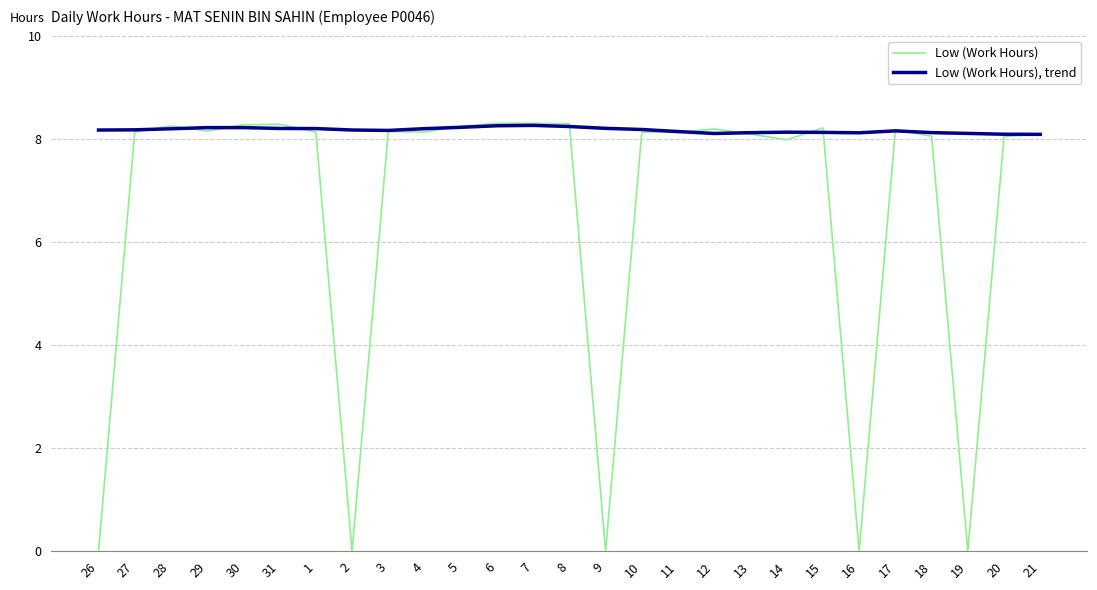

What is the total value across all series at 30?

16.5